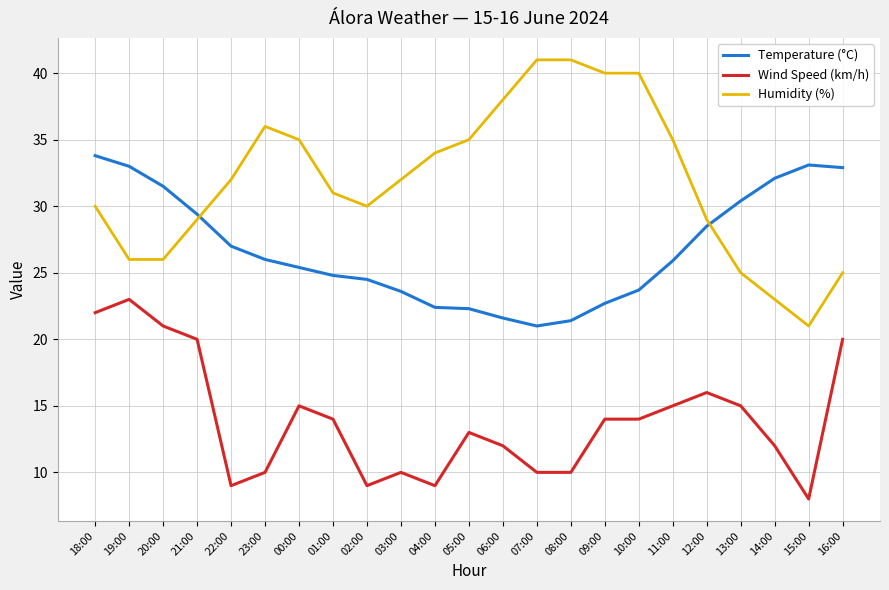

The Humidity (%) series shows 25.0 at 16:00. True or false?

True